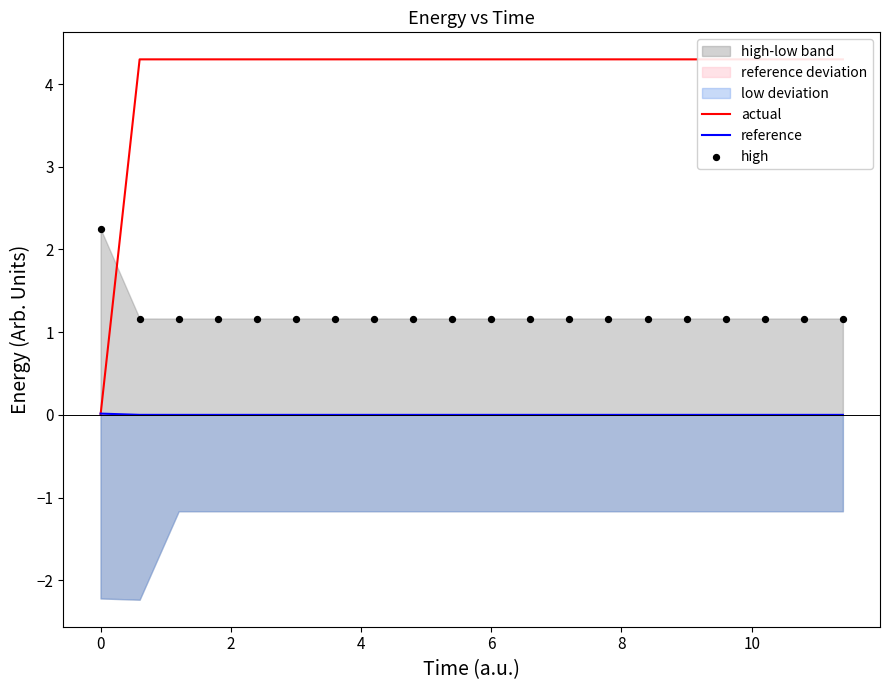

Is it true that actual equals 2.8 at 6?

False